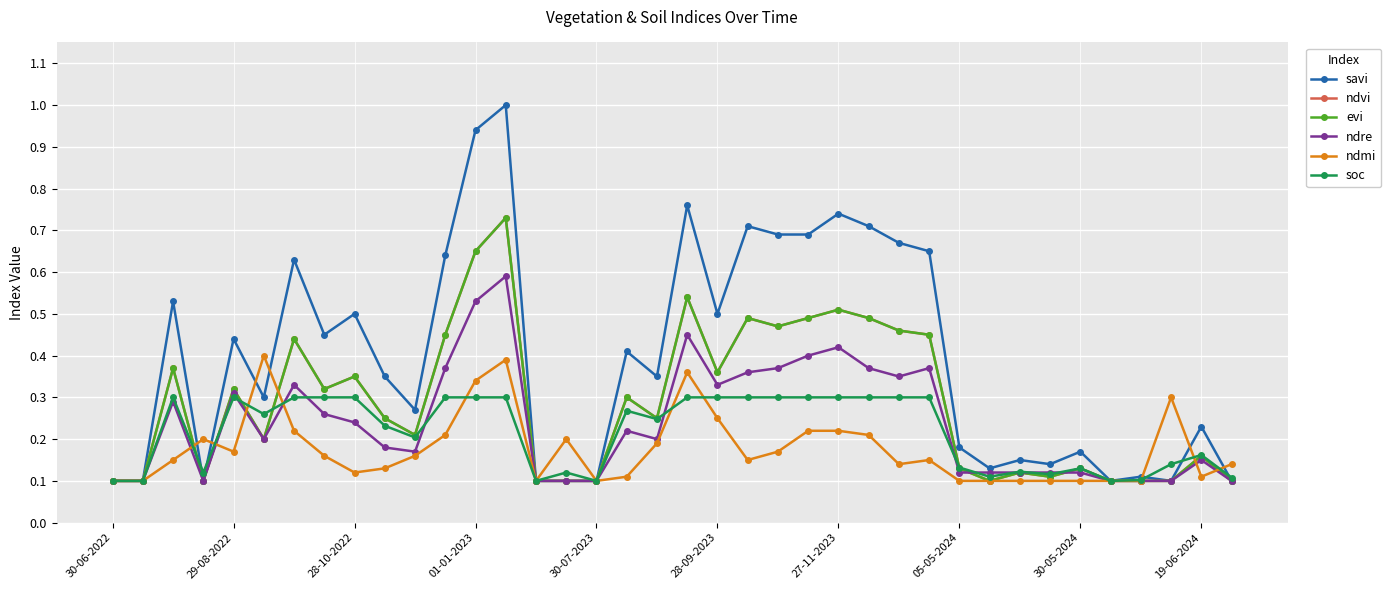

At which category is the sum across all series the highest?

13